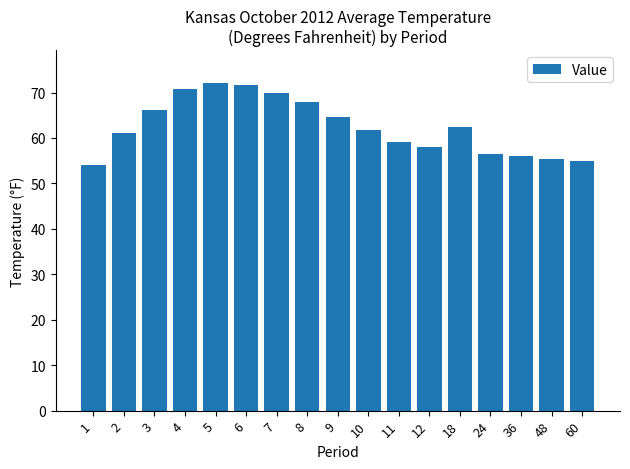

The chart shows a value of 97.3 at 12. True or false?

False